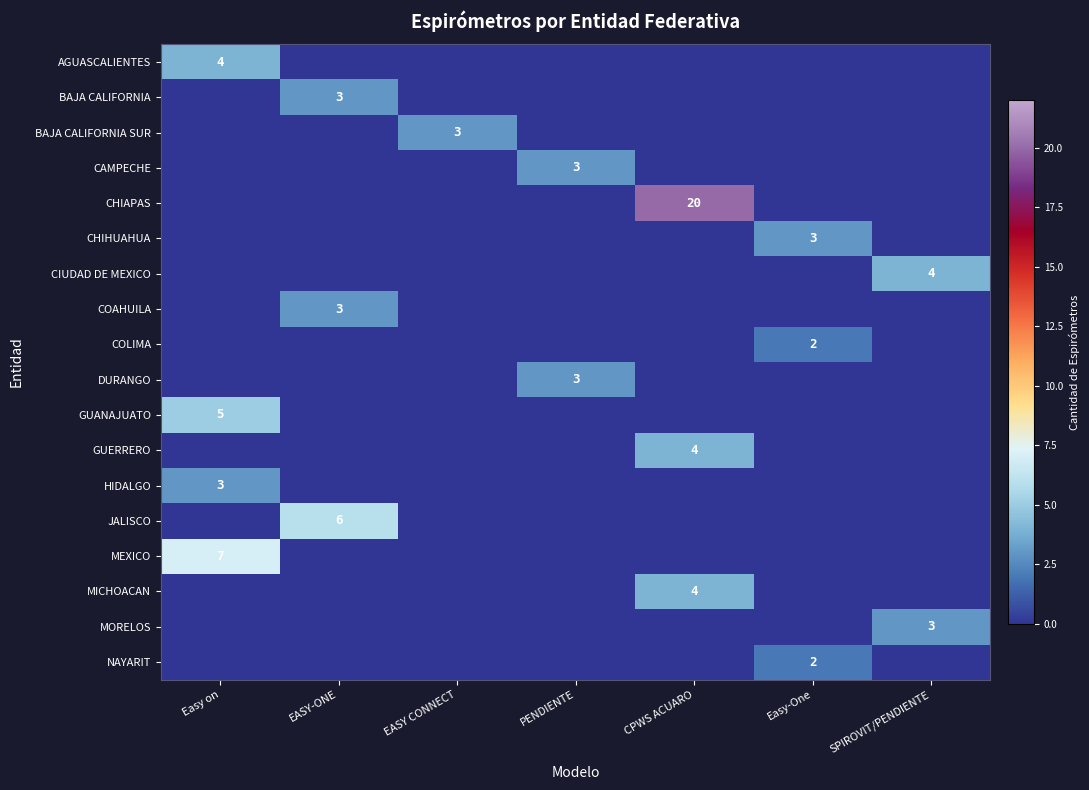

The BAJA CALIFORNIA series shows 4 at EASY-ONE. True or false?

False